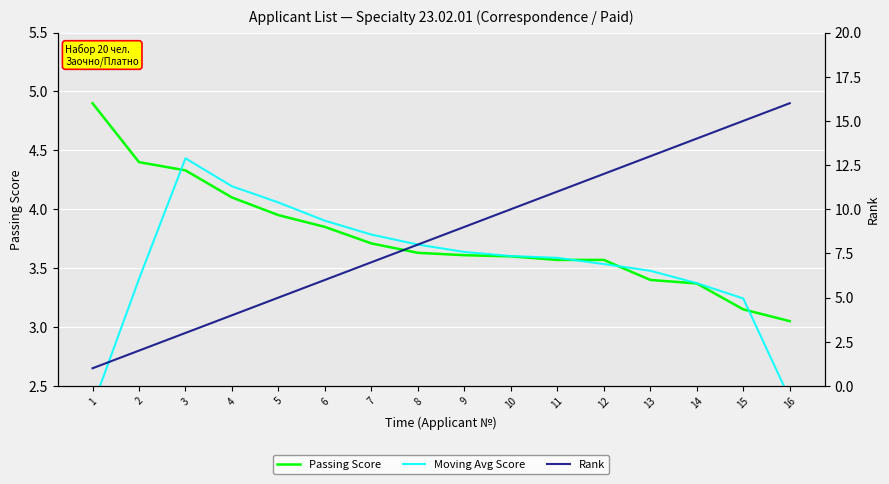

Does the chart display data point markers on the line(s)?

No